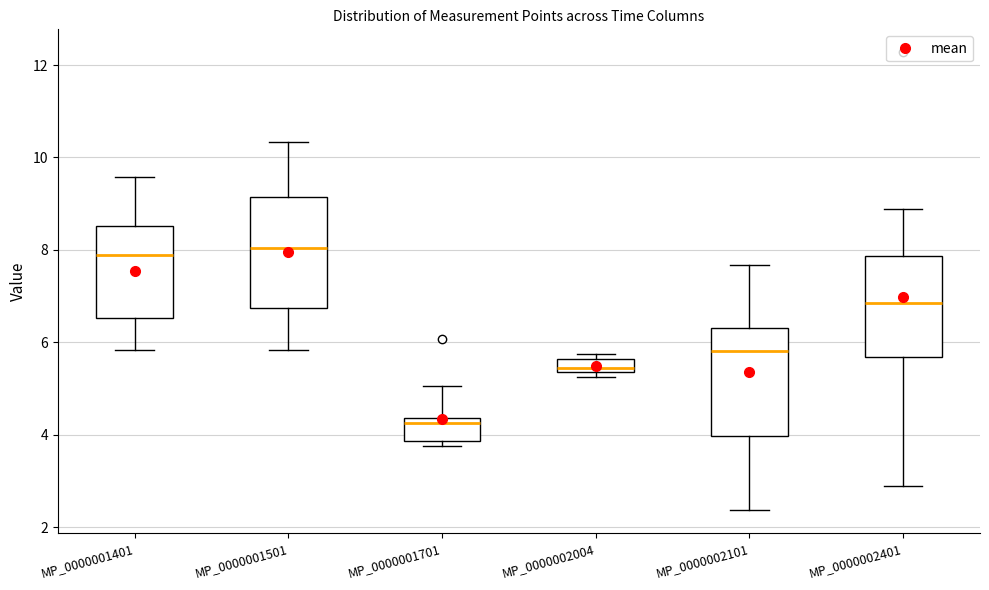

Where is the upper edge of the box for MP_0000002101 on the y-axis? The values are not printed on the chart, so give them approximately, as read against the axis.

6.4